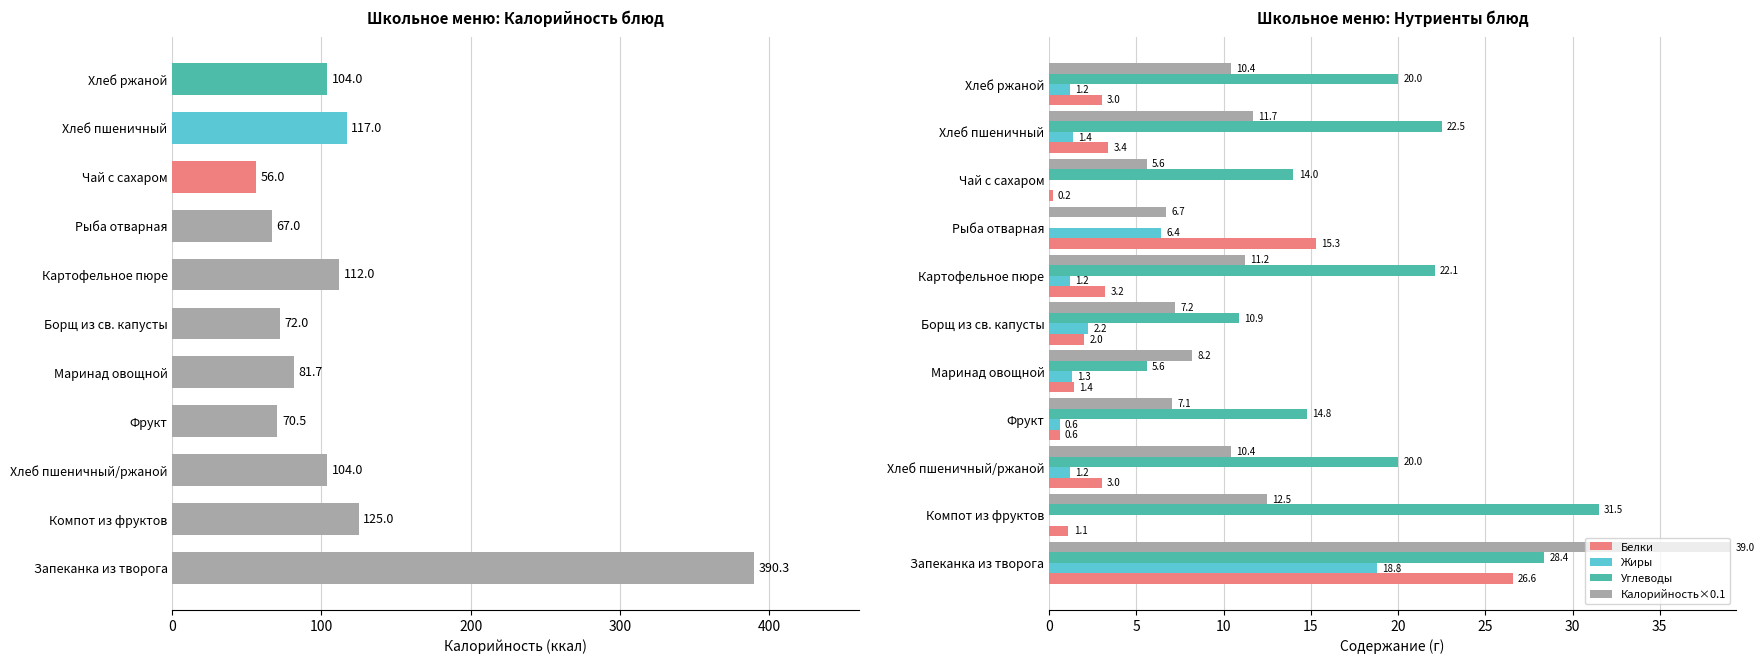

What is the highest value of the Жиры series?

18.8